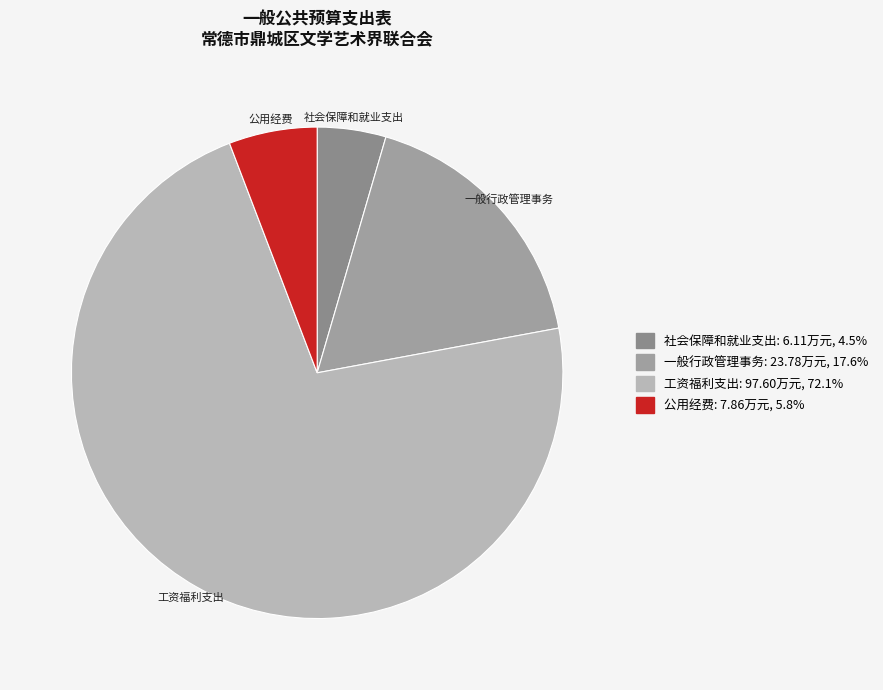

True or false: 公用经费 accounts for 1% of the total.

False